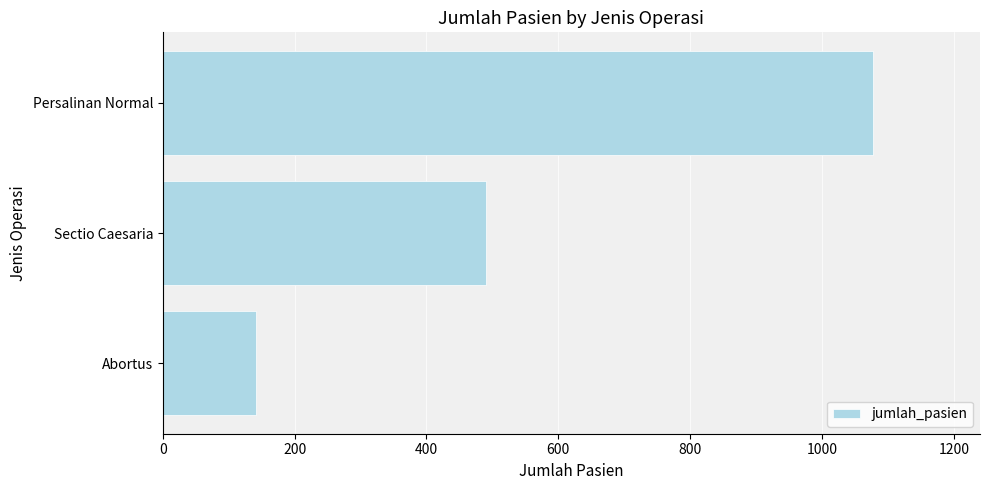

Reading top to bottom, what are all the values shown in this chart?

Persalinan Normal=1078	Sectio Caesaria=490	Abortus=141